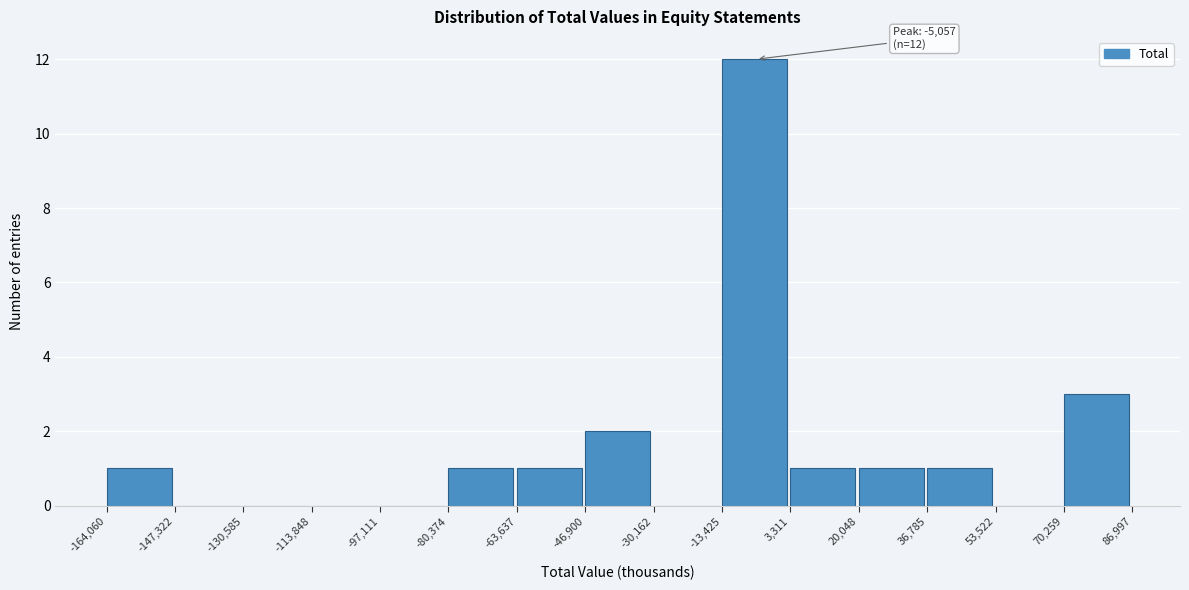

Over which range of the x-axis is the bar tallest?

-13,425 to 3,311